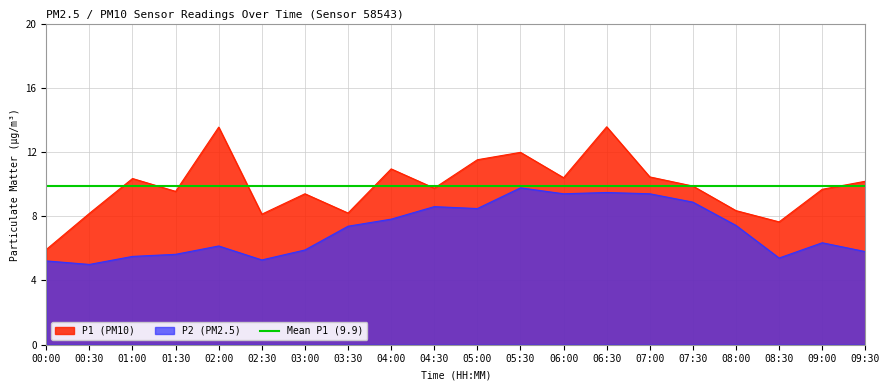

Which has a higher value, 04:00 or 02:00?

02:00